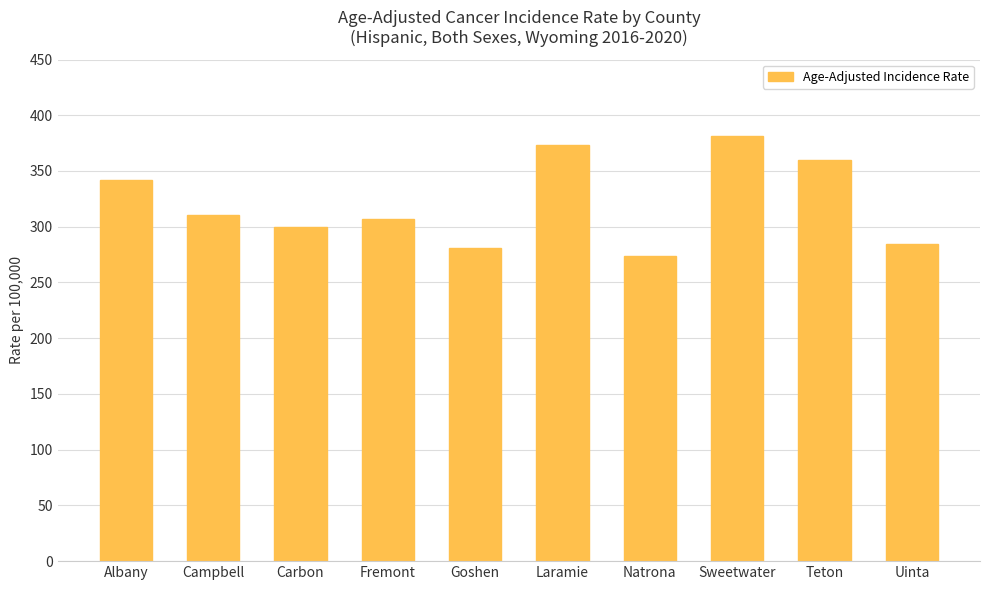

At which label does the data first exceed 310?

Albany